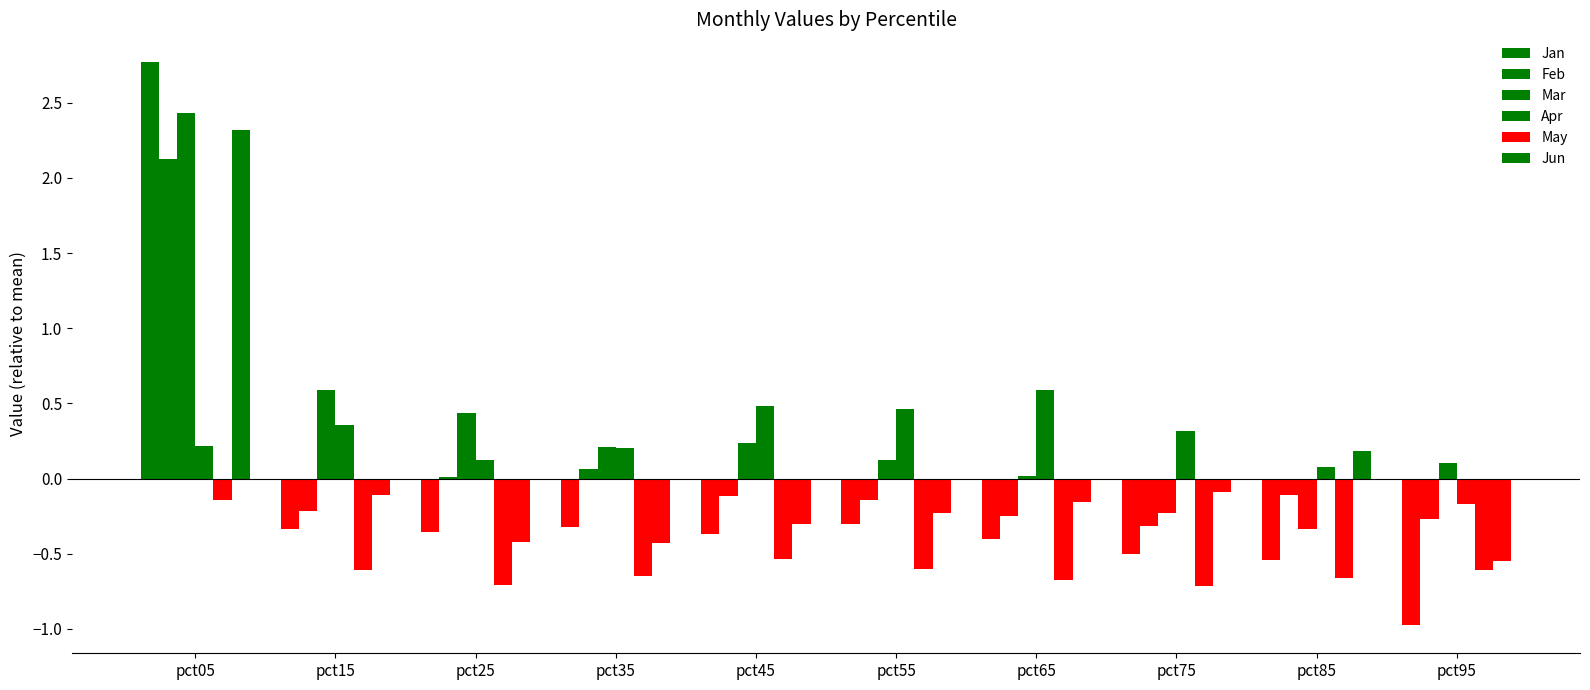

At pct35, list the series in order from smallest to largest.

May, Jun, Jan, Feb, Apr, Mar